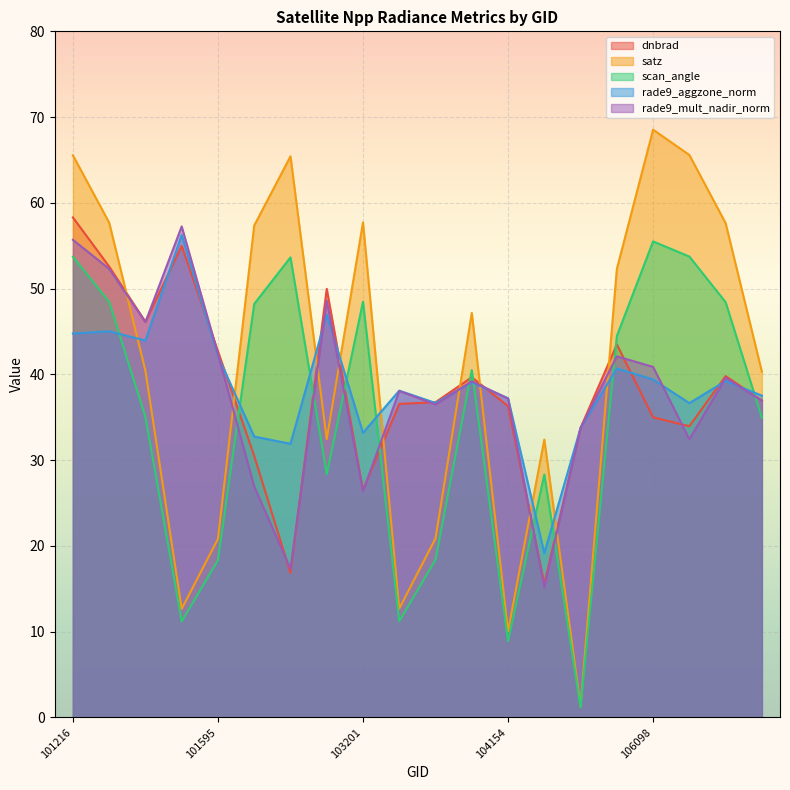

Is the value of satz at 106260 greater than the value of rade9_mult_nadir_norm at 106098?

Yes